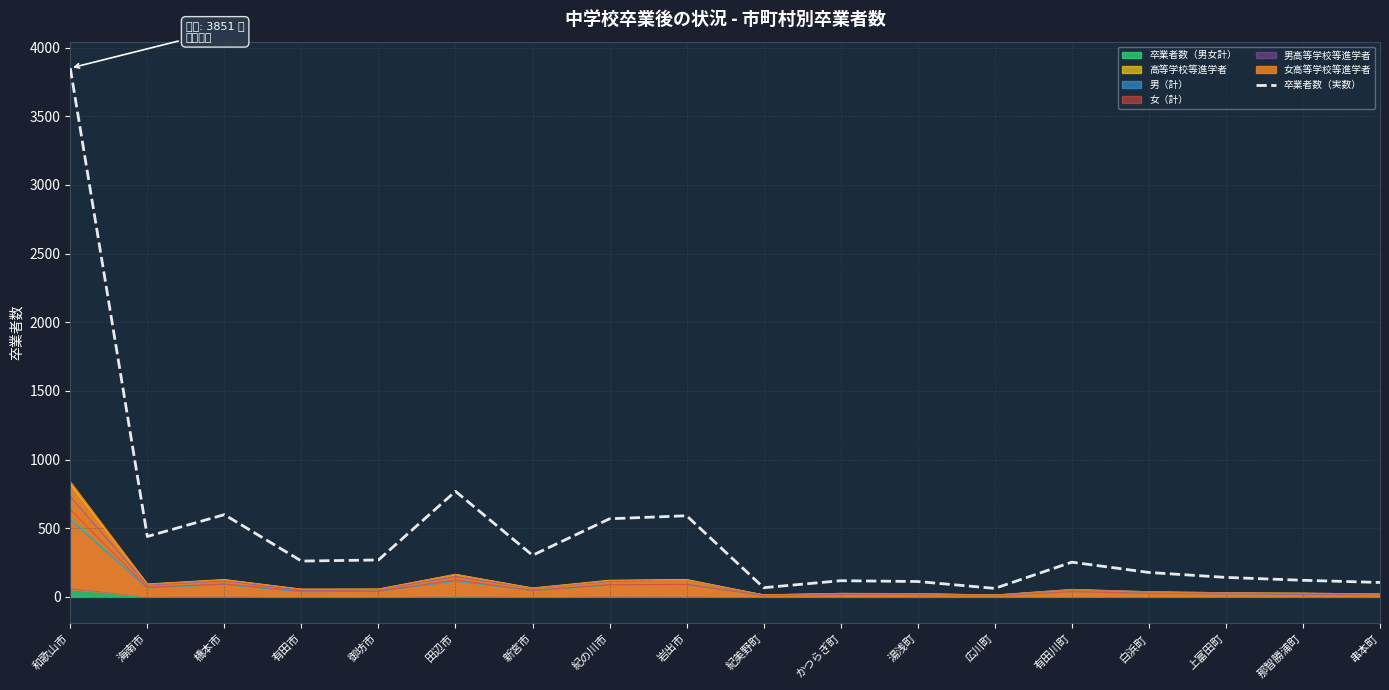

What is the maximum value shown in the chart?

3851